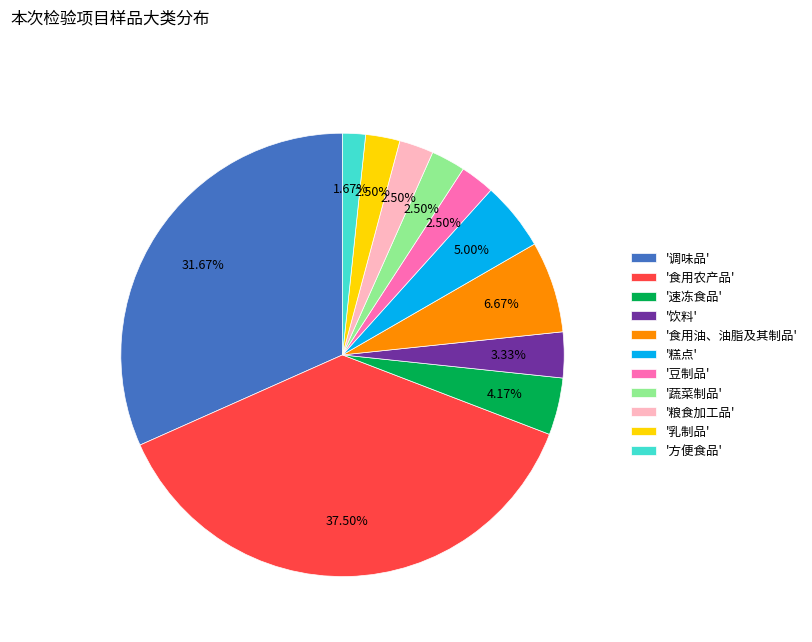

Is the sum of '乳制品' and '食用农产品' greater than half?

No